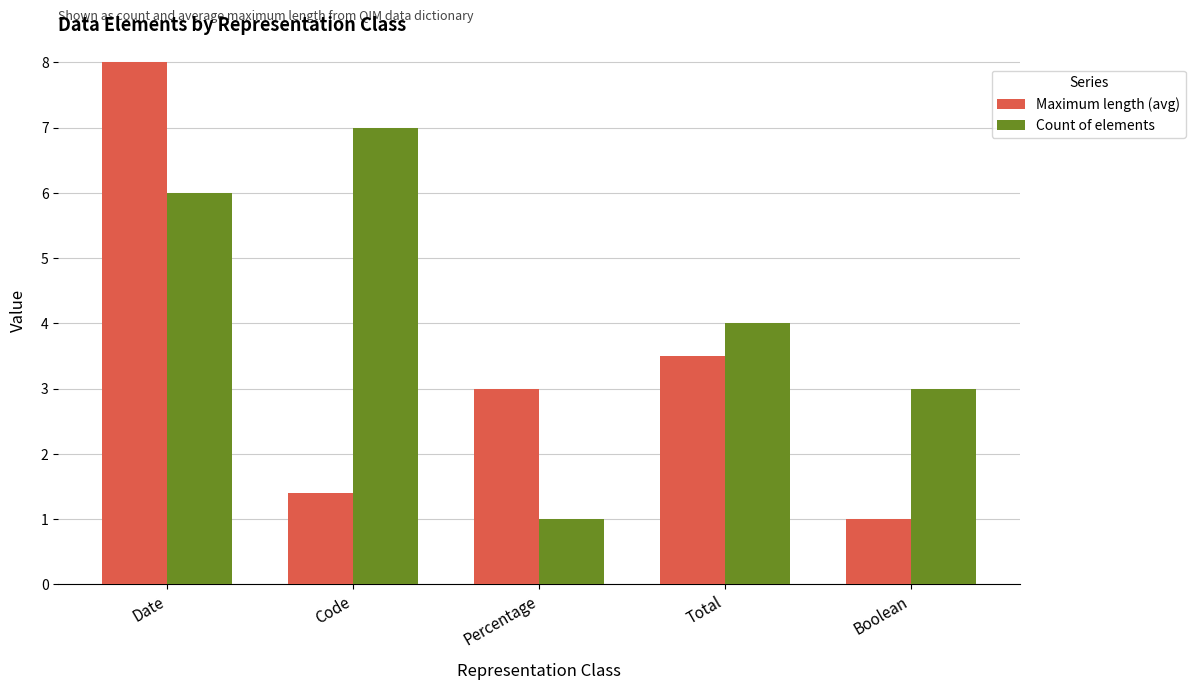

Does the chart contain stacked bars?

No